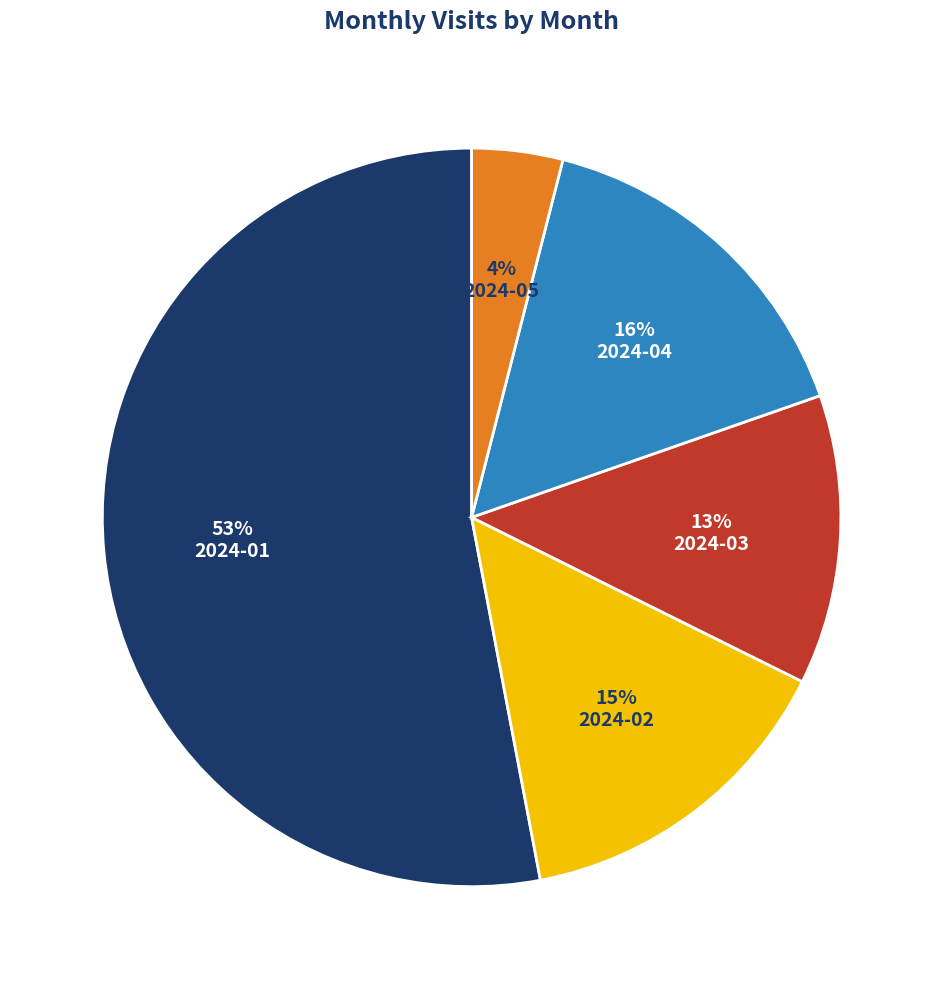

To the nearest percent, what is the difference between the 2024-02 and 2024-03 slice percentages?

2%